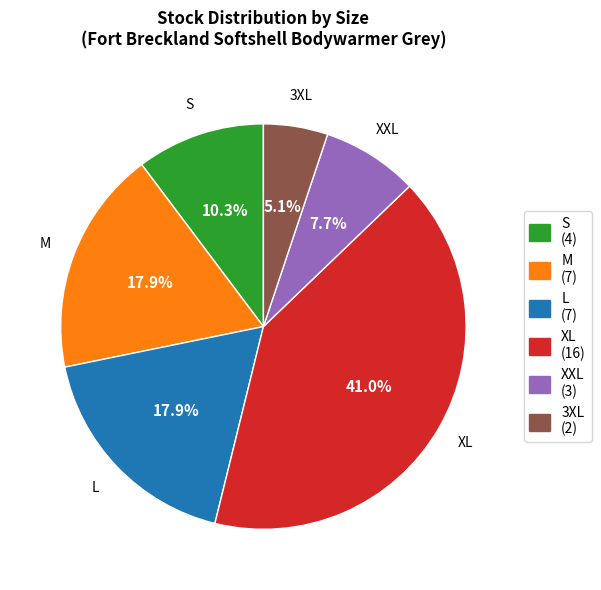

Combined, what portion of the pie is L and S?

28.2%